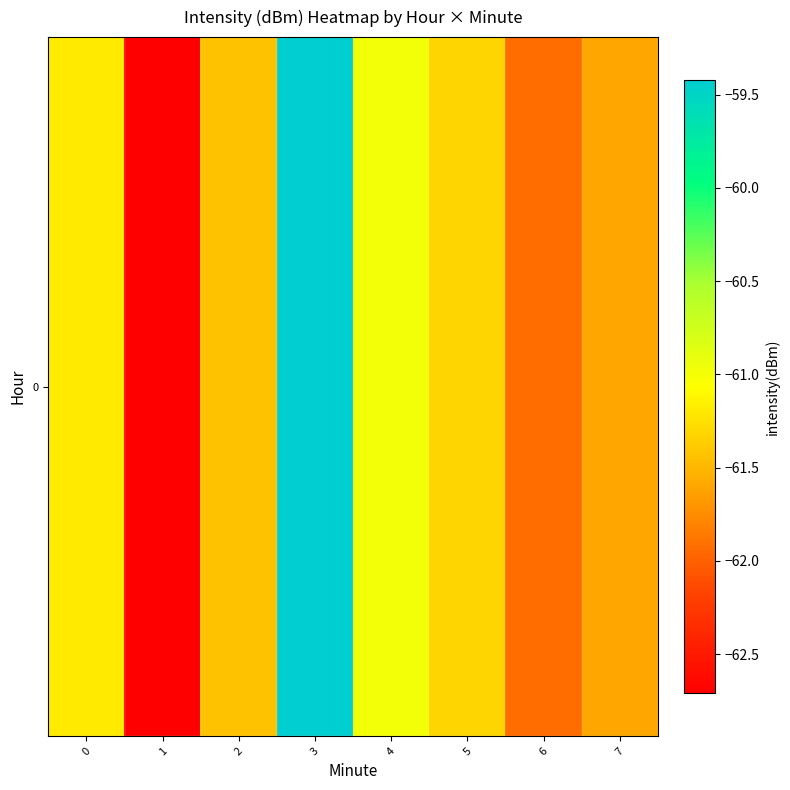

Reading right to left, what are all the values shown in this chart?

7=-61.6	6=-61.9	5=-61.3	4=-61.0	3=-59.4	2=-61.4	1=-62.7	0=-61.2